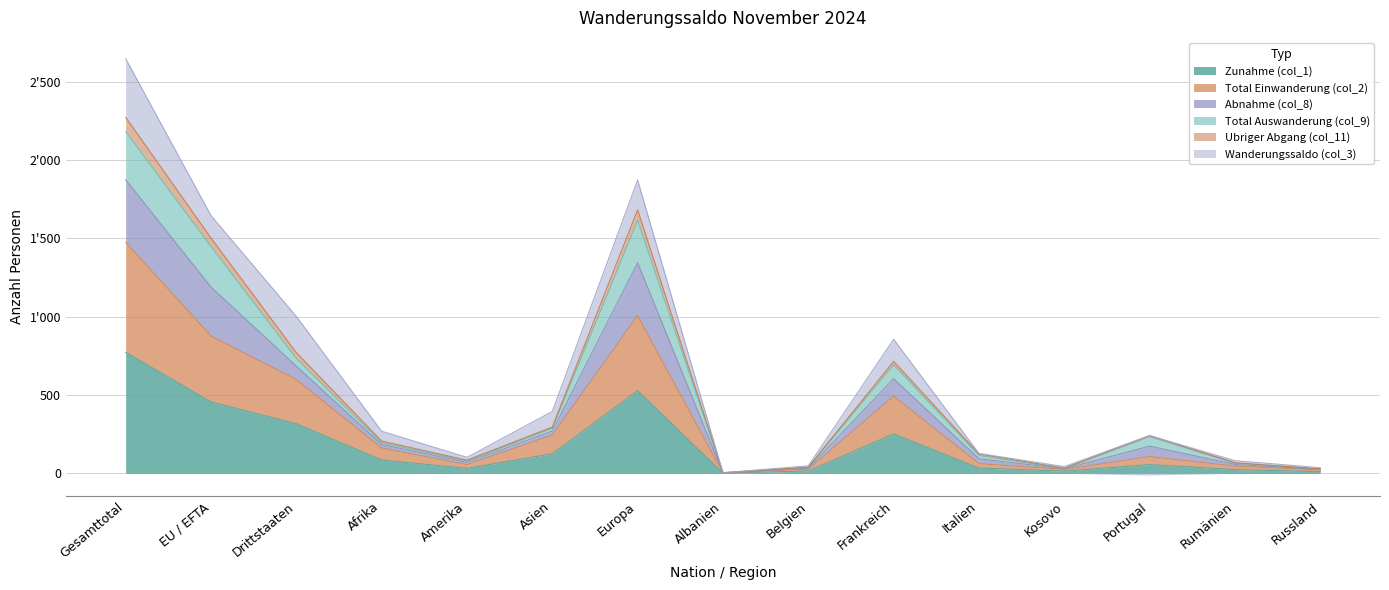

True or false: Abnahme (col_8) has a value of 241 at Frankreich.

False